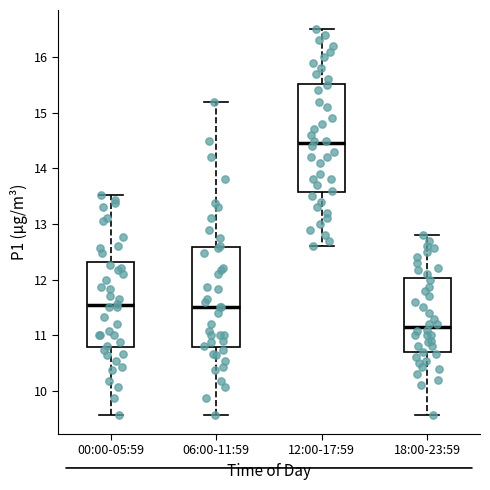

Where does the upper whisker of the box for 00:00-05:59 end on the y-axis? The values are not printed on the chart, so give them approximately, as read against the axis.

13.5